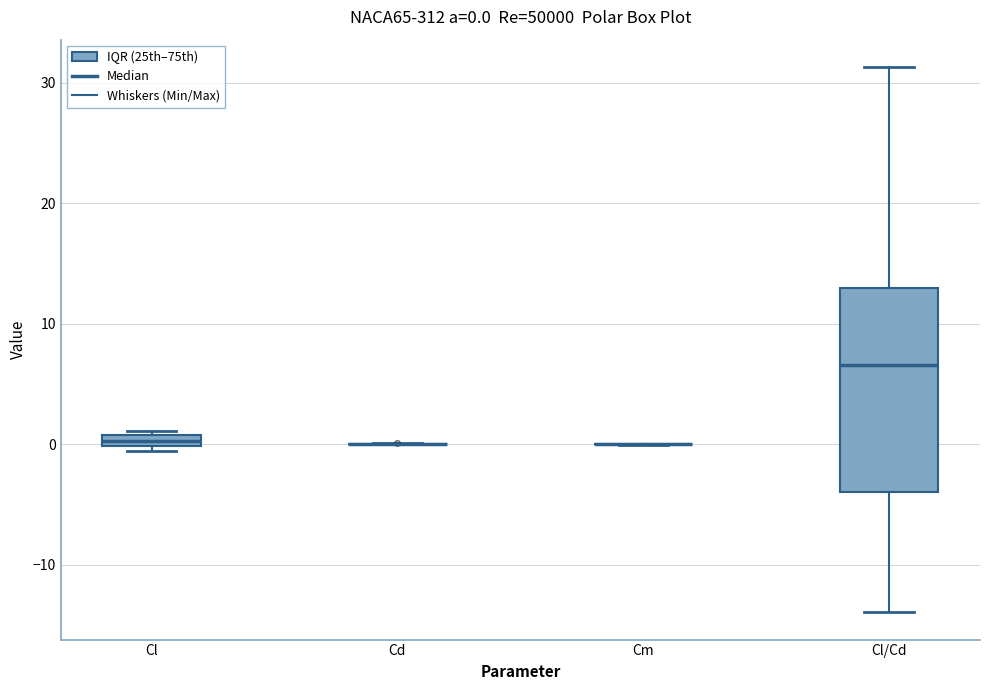

Which box is the tallest, from its lower edge to its upper edge?

Cl/Cd